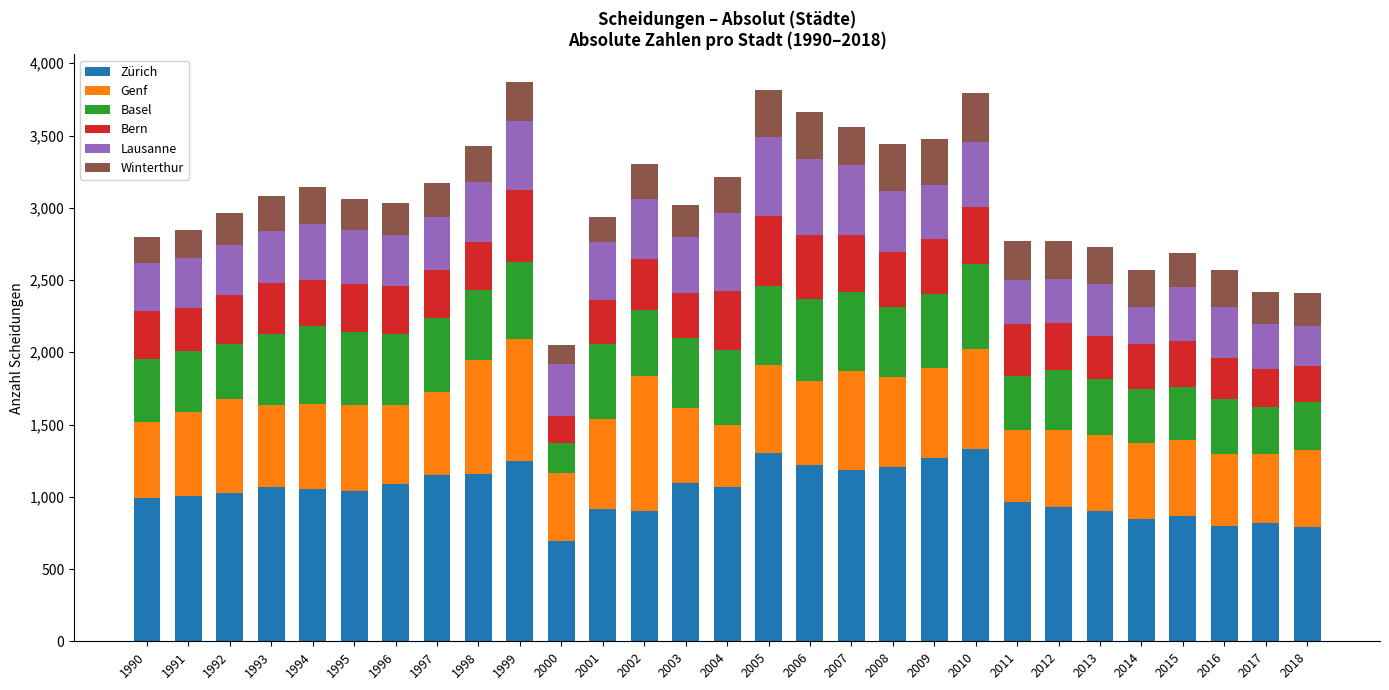

What is the maximum value for Zürich?

1333